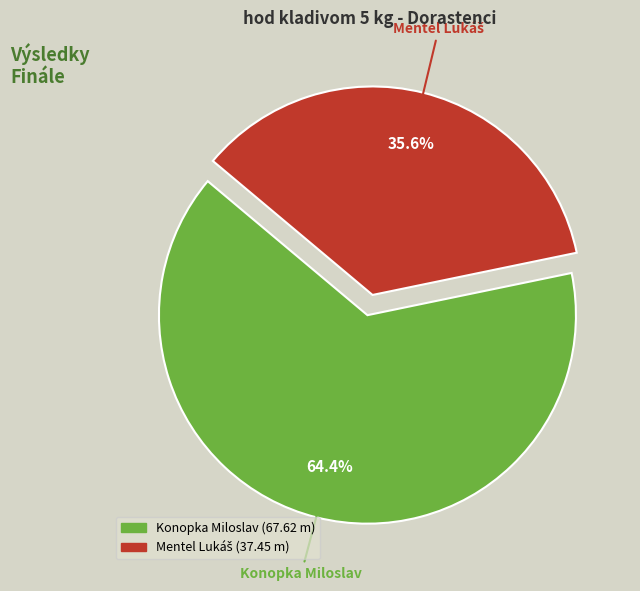

To the nearest percent, what percentage of the pie is Konopka Miloslav?

64%